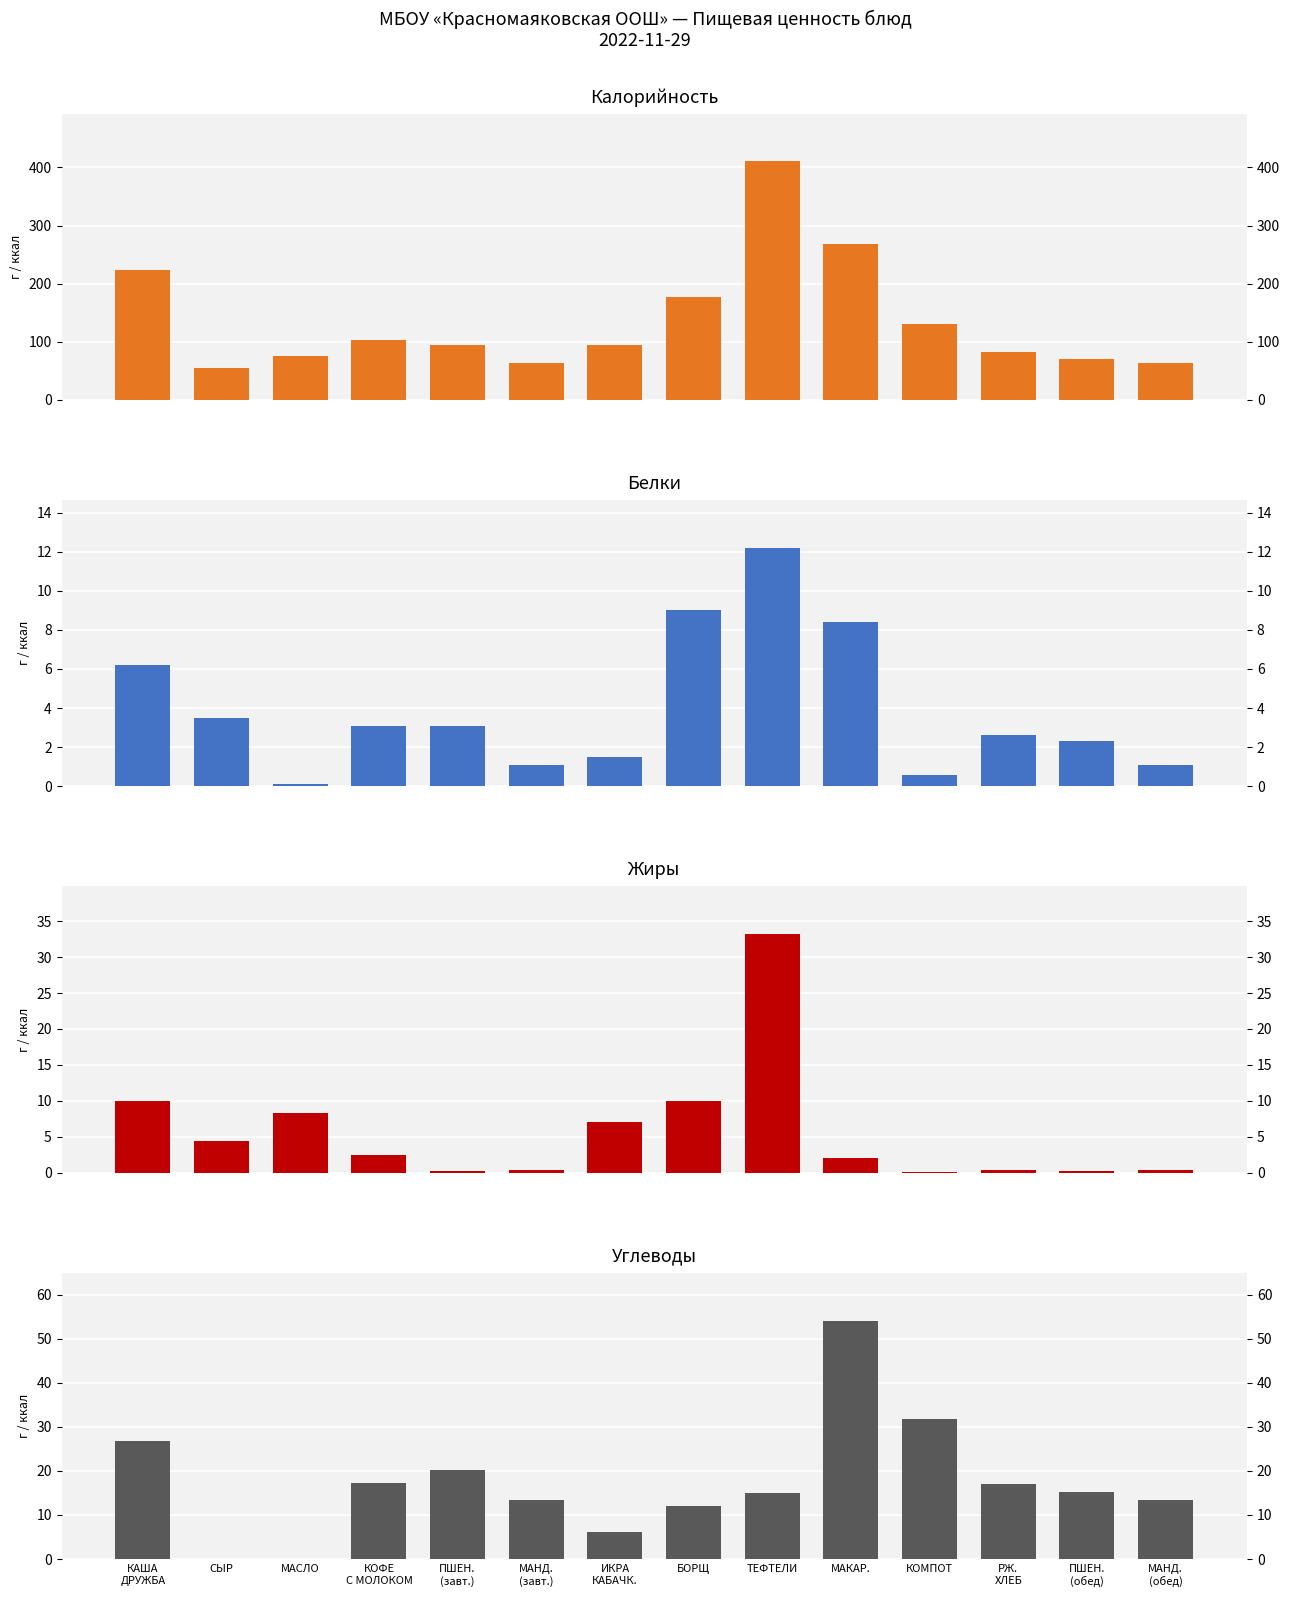

Which category has the lowest value across all series?

СЫР